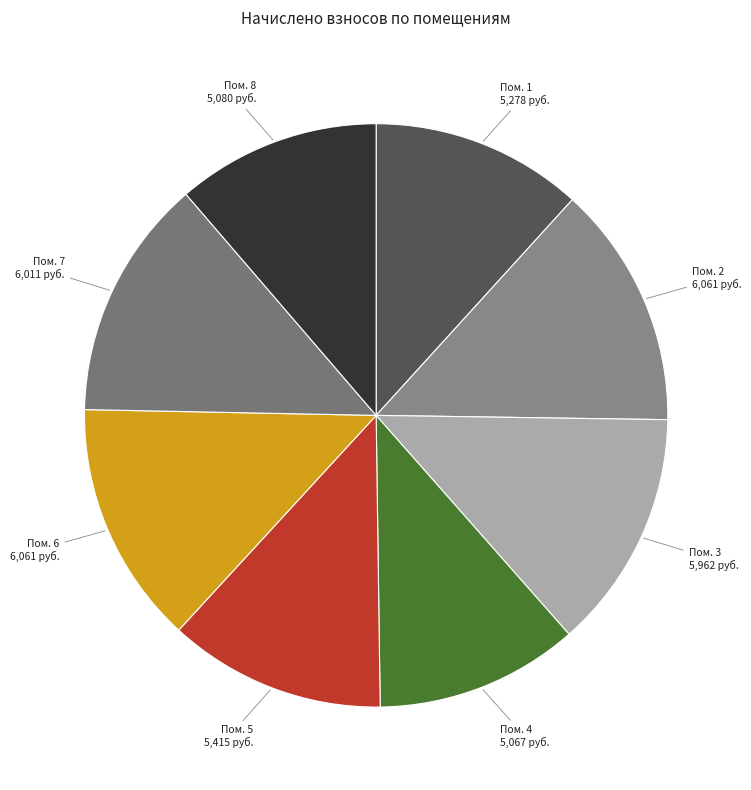

The Пом. 5 slice represents 12% of the pie. True or false?

True